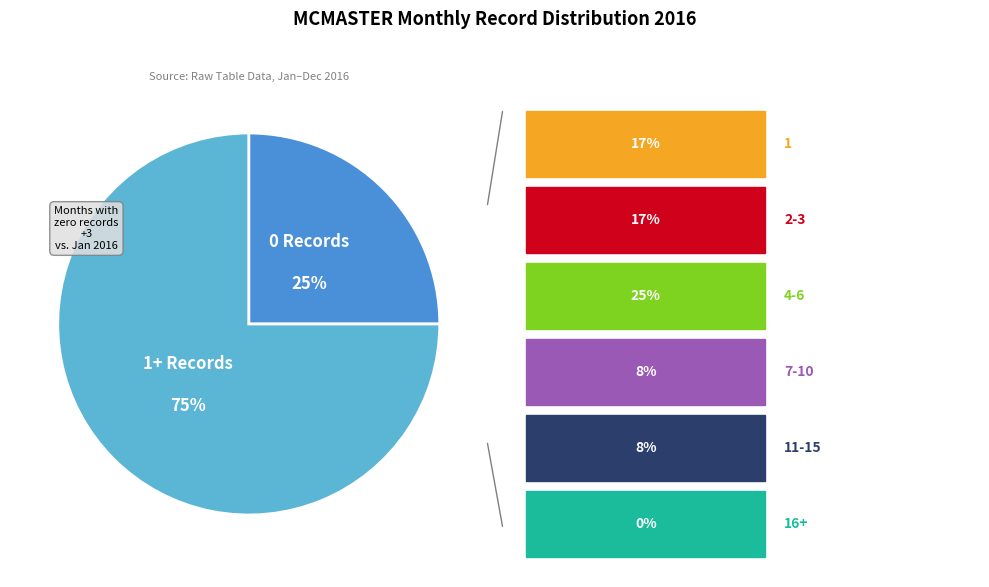

To the nearest percent, what is the average slice percentage?

50%